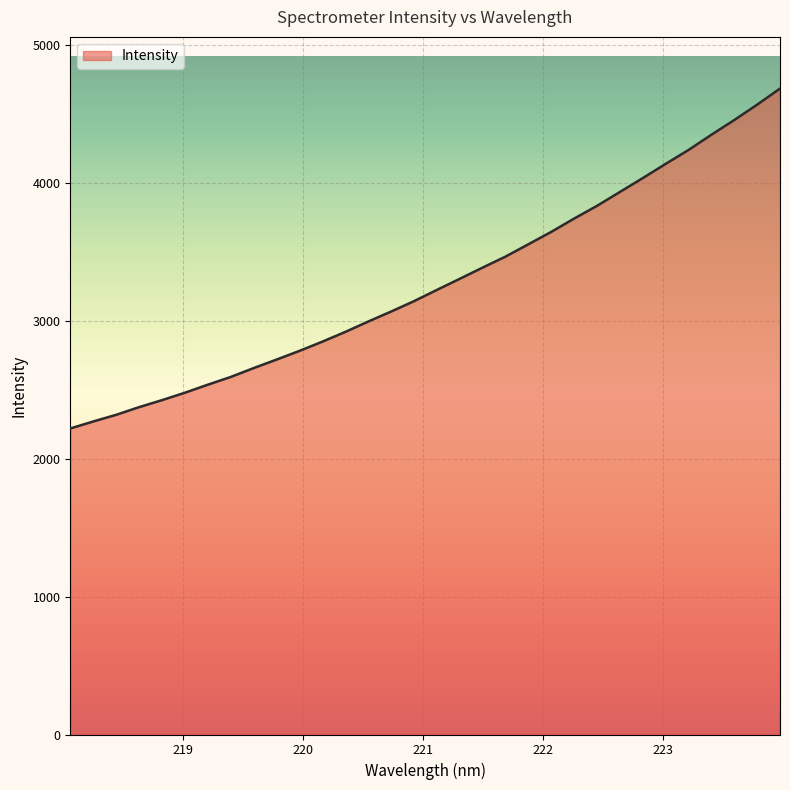

What is the minimum value shown in the chart?

2218.4